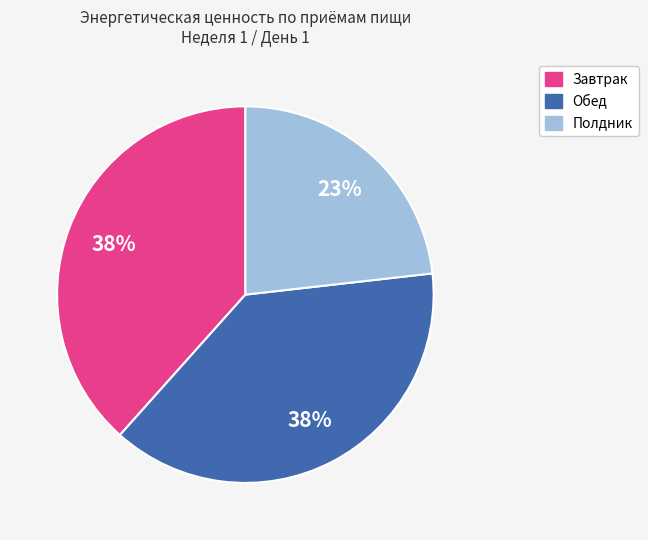

Is Полдник the majority of the pie?

No